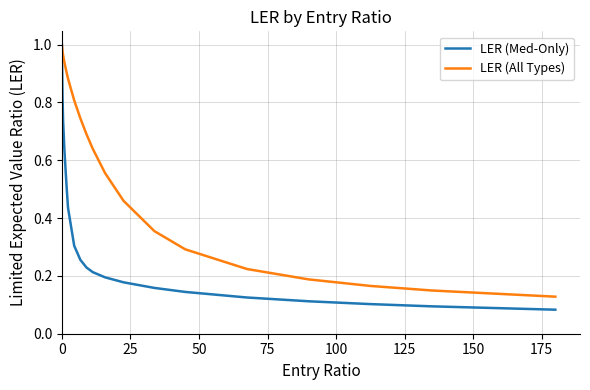

List the series in order of their overall mean, highest first.

LER (All Types), LER (Med-Only)